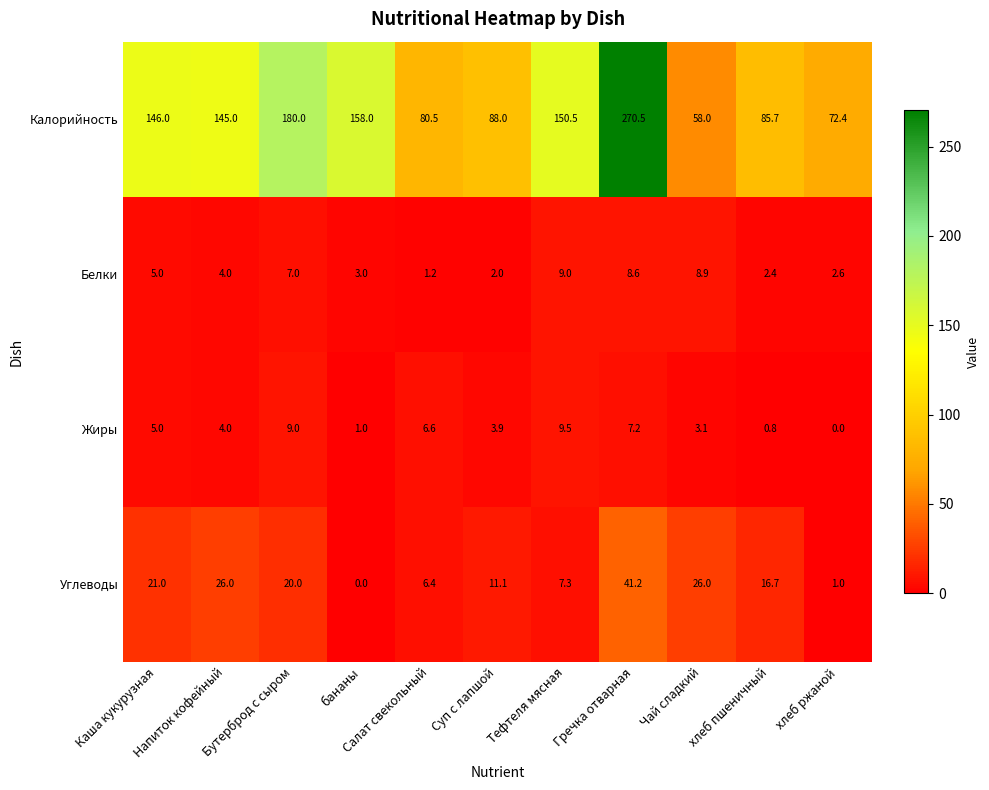

Which series has the largest total across all categories?

Калорийность